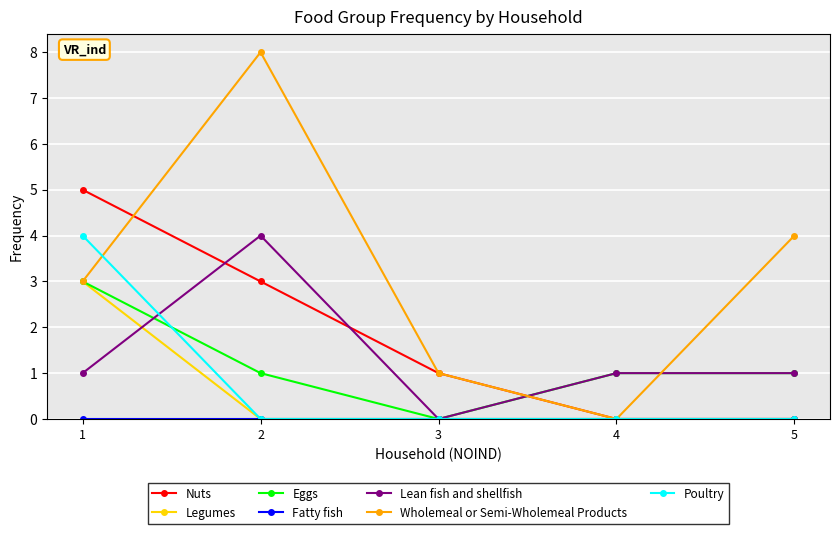

What is the total value across all series at 3?

2